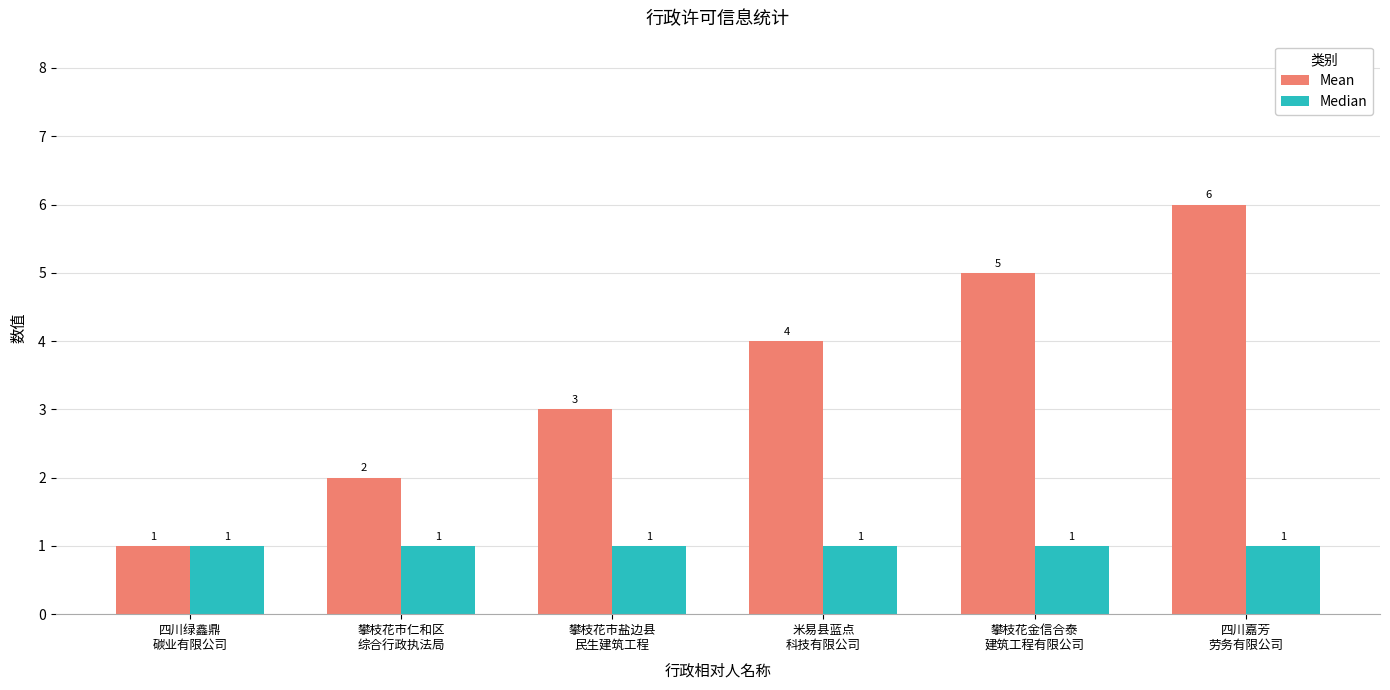

Reading right to left, what are all the values shown in this chart?

Mean: 四川嘉芳
劳务有限公司=6	攀枝花金信合泰
建筑工程有限公司=5	米易县蓝点
科技有限公司=4	攀枝花市盐边县
民生建筑工程=3	攀枝花市仁和区
综合行政执法局=2	四川绿鑫鼎
碳业有限公司=1
Median: 四川嘉芳
劳务有限公司=1	攀枝花金信合泰
建筑工程有限公司=1	米易县蓝点
科技有限公司=1	攀枝花市盐边县
民生建筑工程=1	攀枝花市仁和区
综合行政执法局=1	四川绿鑫鼎
碳业有限公司=1